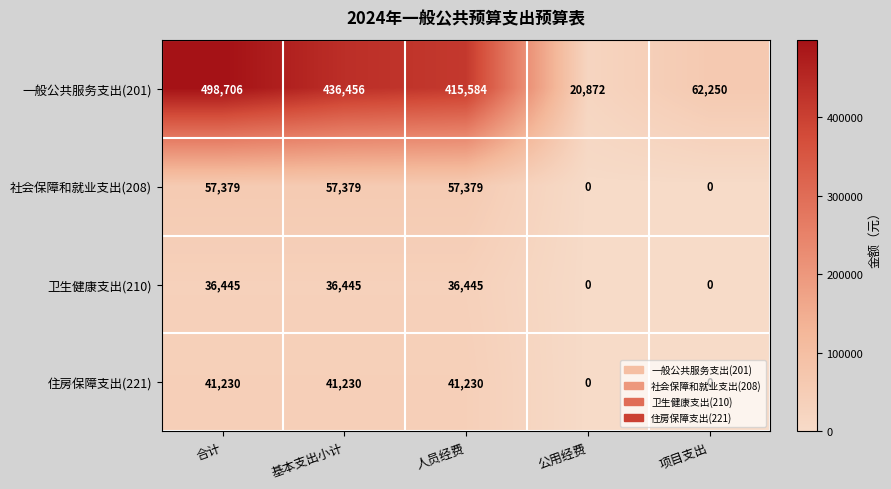

Between 基本支出小计 and 项目支出, which series saw the biggest shift?

一般公共服务支出(201)